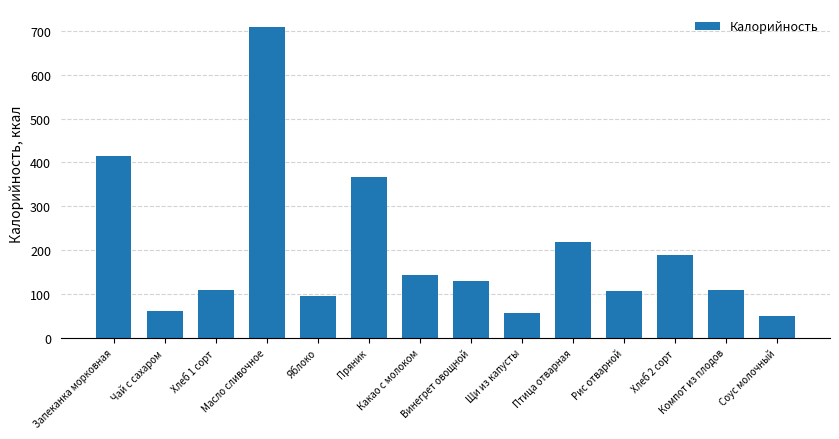

What is the difference between the maximum and minimum values?

659